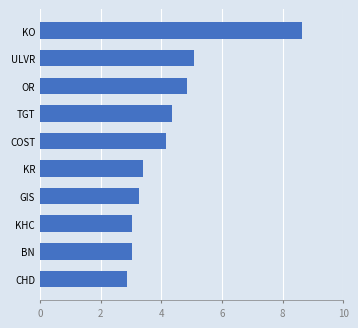

What is the change in value from KHC to GIS?

+0.2